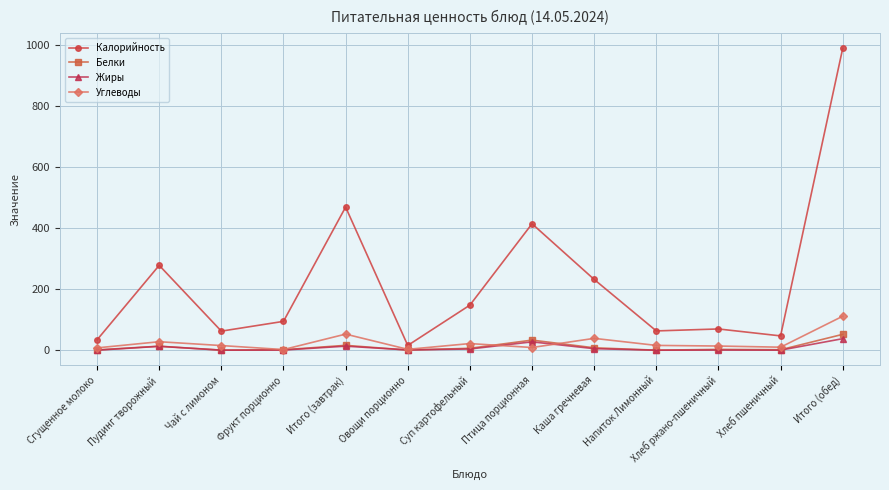

What is the difference between the maximum and minimum values in the Жиры series?

37.8